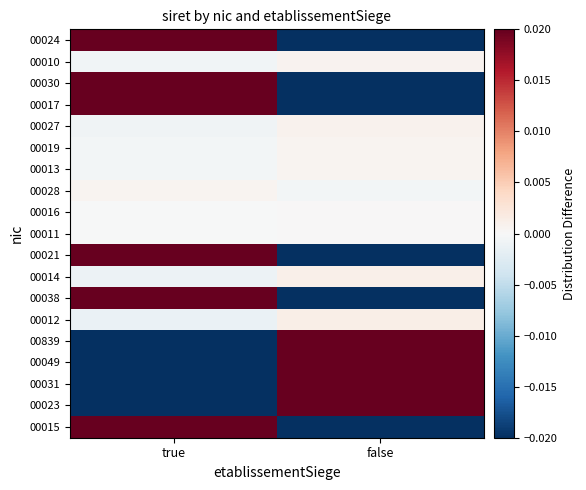

Reading right to left, list all the values displayed in this chart.

00015: false=-0.0	true=0.0
00023: false=0.0	true=-0.0
00031: false=0.0	true=-0.0
00049: false=0.0	true=-0.0
00839: false=0.0	true=-0.0
00012: false=0.0	true=-0.0
00038: false=-0.0	true=0.0
00014: false=0.0	true=-0.0
00021: false=-0.0	true=0.0
00011: false=0.0	true=-0.0
00016: false=0.0	true=-0.0
00028: false=-0.0	true=0.0
00013: false=0.0	true=-0.0
00019: false=0.0	true=-0.0
00027: false=0.0	true=-0.0
00017: false=-0.0	true=0.0
00030: false=-0.0	true=0.0
00010: false=0.0	true=-0.0
00024: false=-0.0	true=0.0